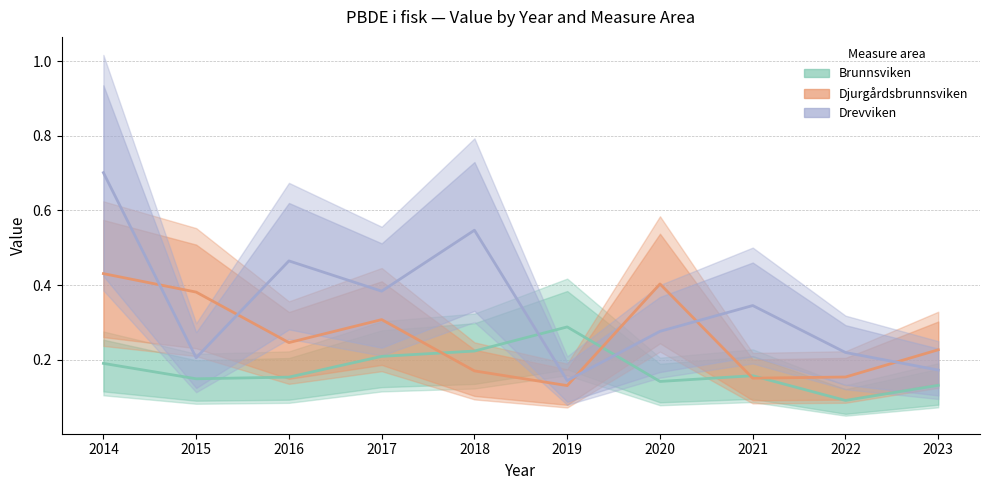

Where is Djurgårdsbrunnsviken nearest to the value 0?

2019